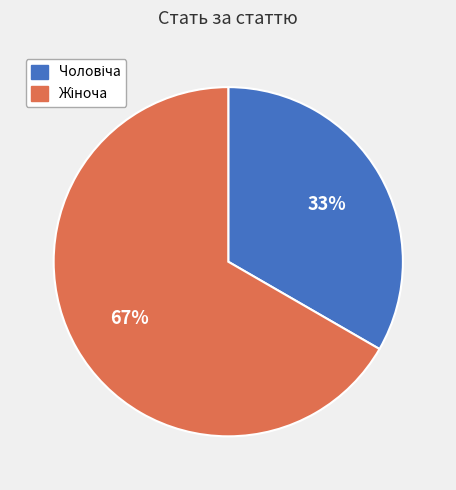

To the nearest percent, what is the average slice percentage?

50%